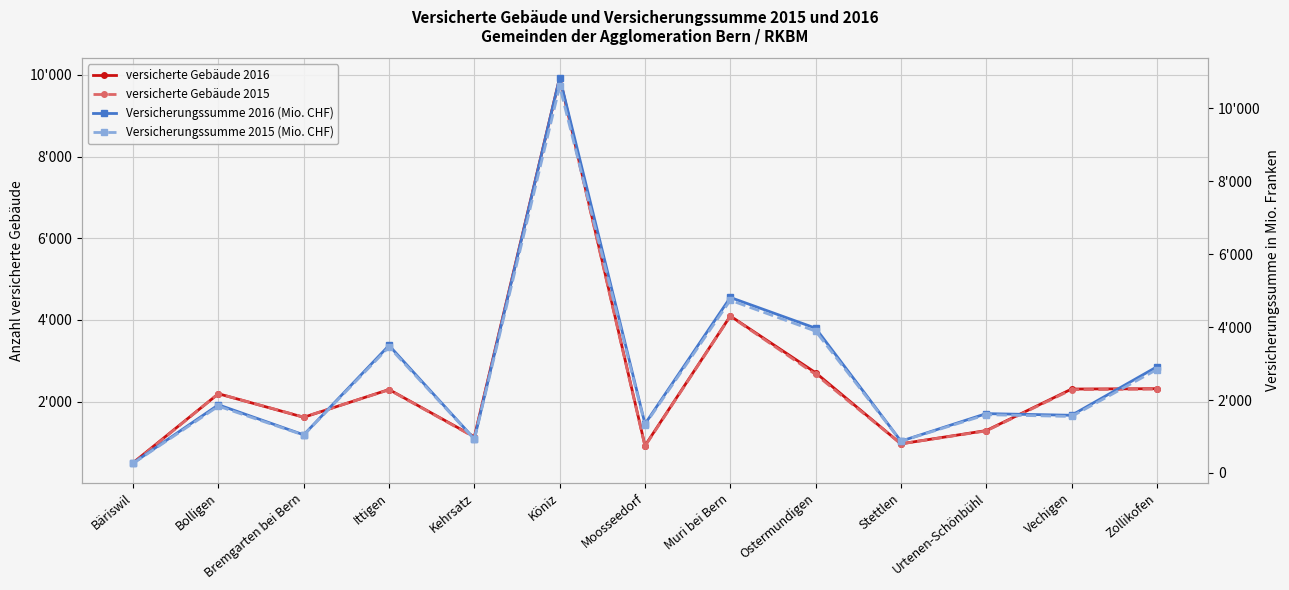

Where does the versicherte Gebäude 2015 series first go above 2195?

Ittigen